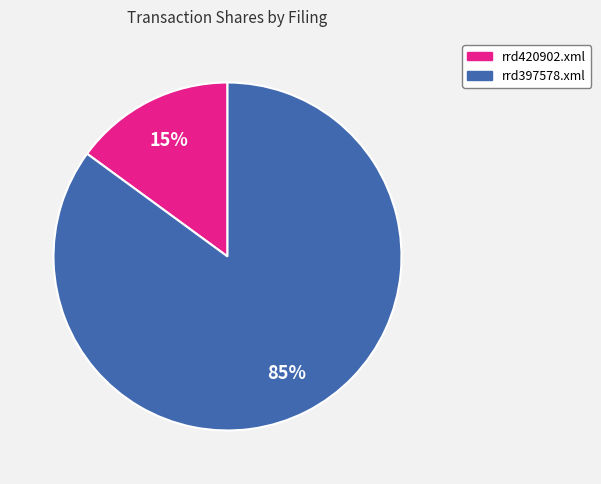

To the nearest percent, what portion does rrd397578.xml represent?

85%